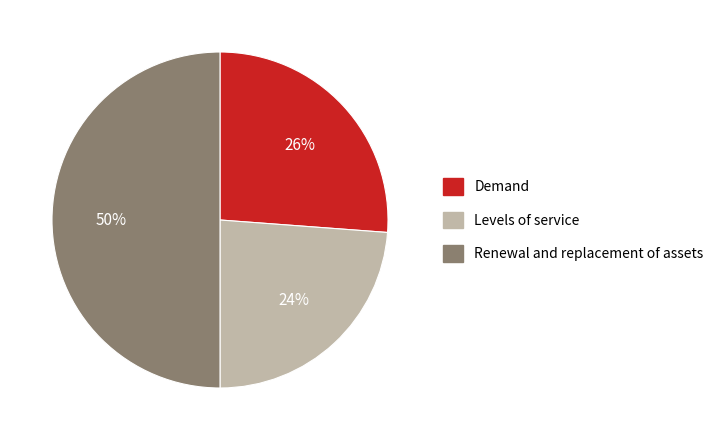

To the nearest percent, what is the average slice percentage?

33%